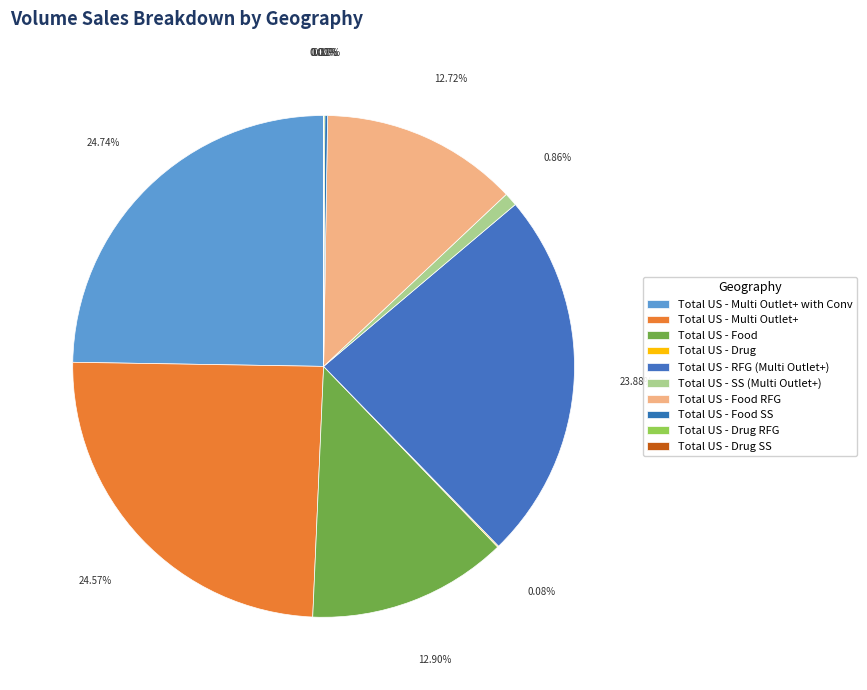

Rank the categories by value from highest to lowest.

Total US - Multi Outlet+ with Conv, Total US - Multi Outlet+, Total US - RFG (Multi Outlet+), Total US - Food, Total US - Food RFG, Total US - SS (Multi Outlet+), Total US - Food SS, Total US - Drug, Total US - Drug RFG, Total US - Drug SS